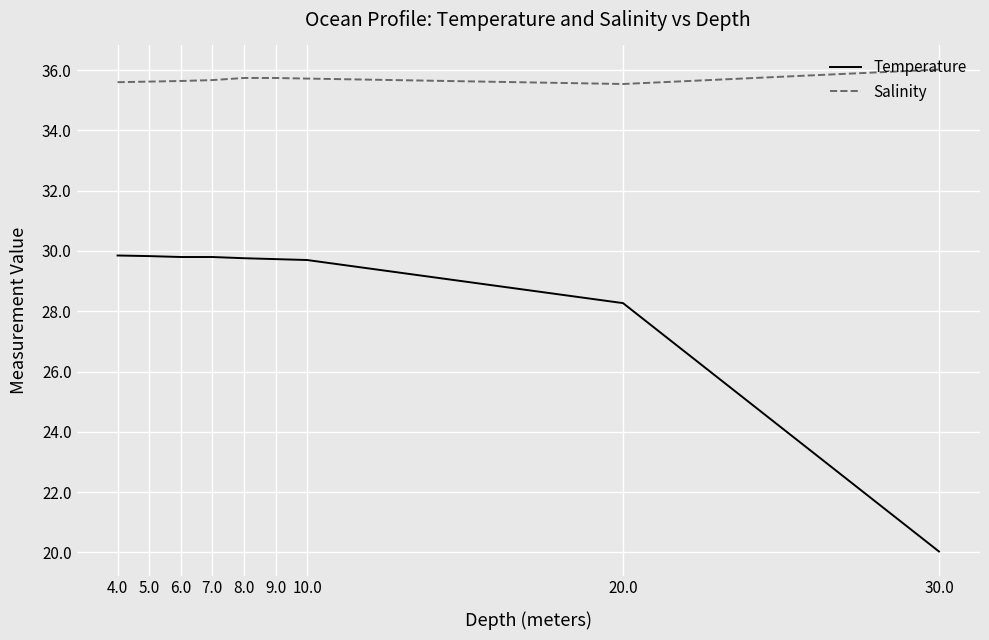

At how many categories does at least one series exceed 27?

9